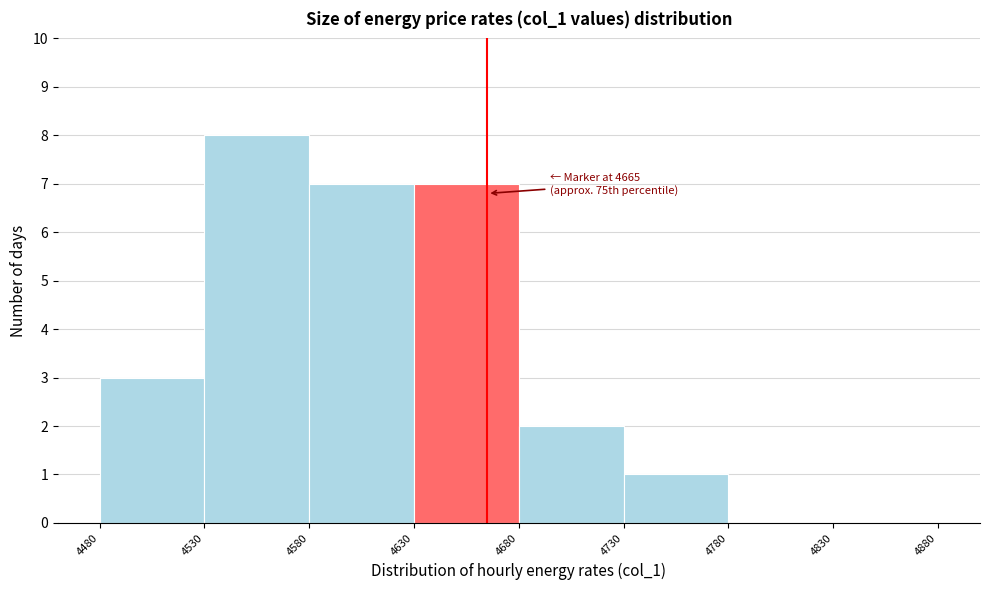

Which range on the x-axis has the tallest bar?

4530 to 4580